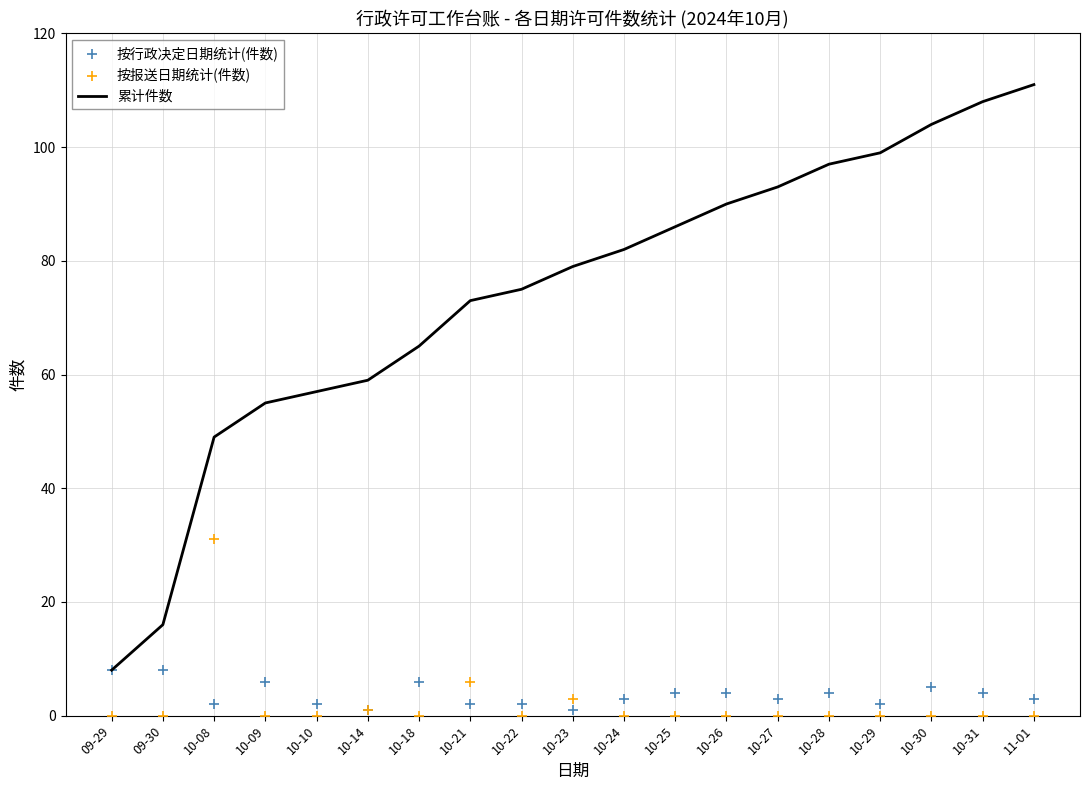

At how many categories does at least one series exceed 3?

19